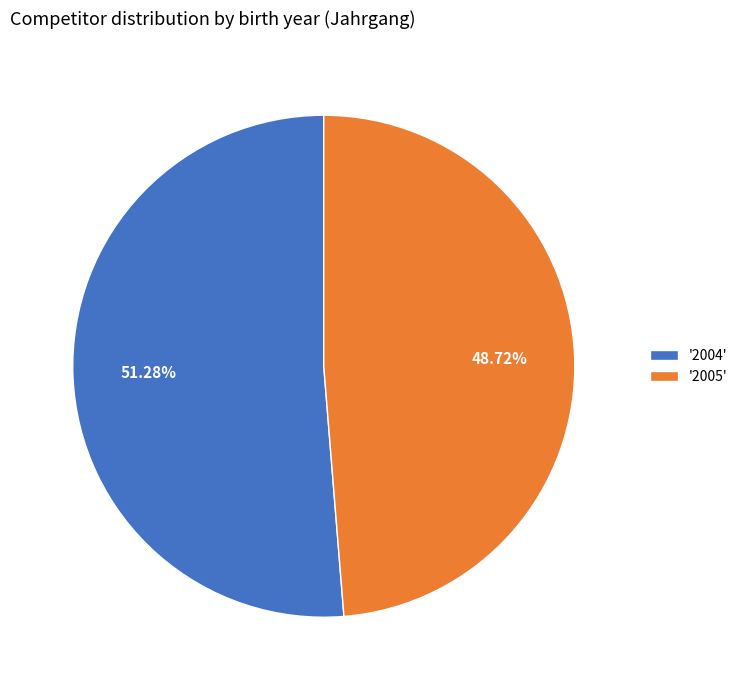

Combined, do '2005' and '2004' account for over 50%?

Yes